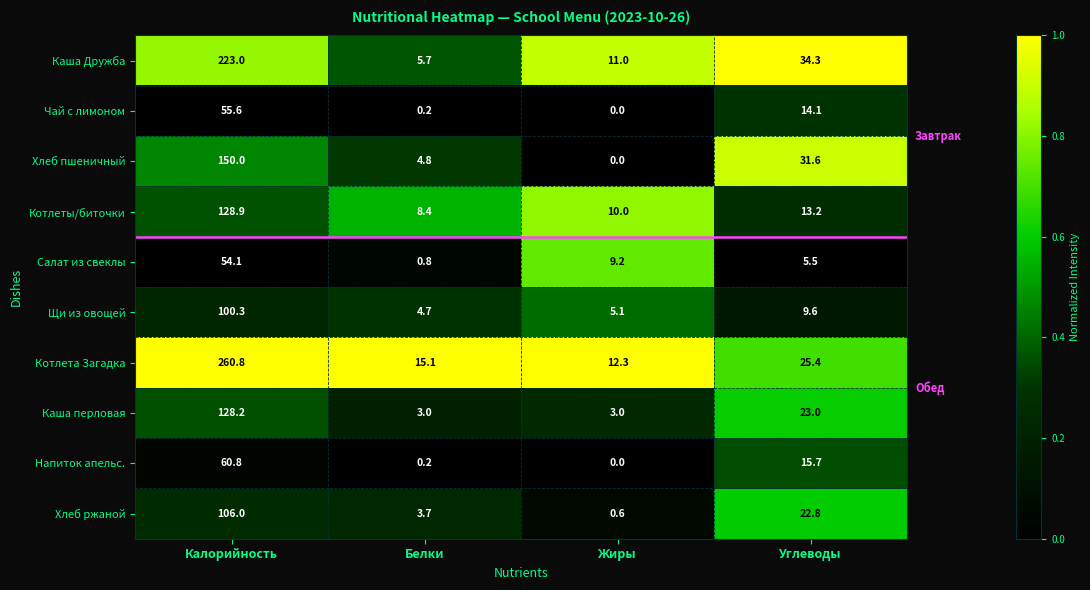

Is it true that Каша перловая equals 0.9 at Белки?

False